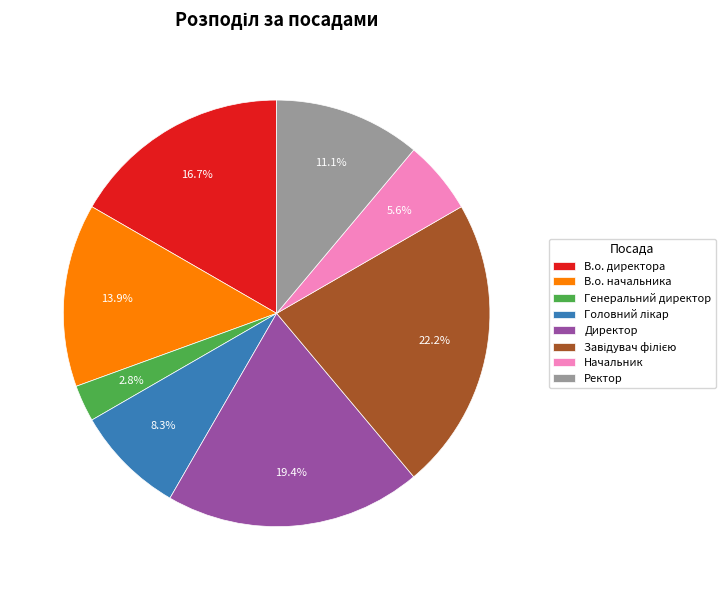

Does Начальник account for over 50% of the chart?

No